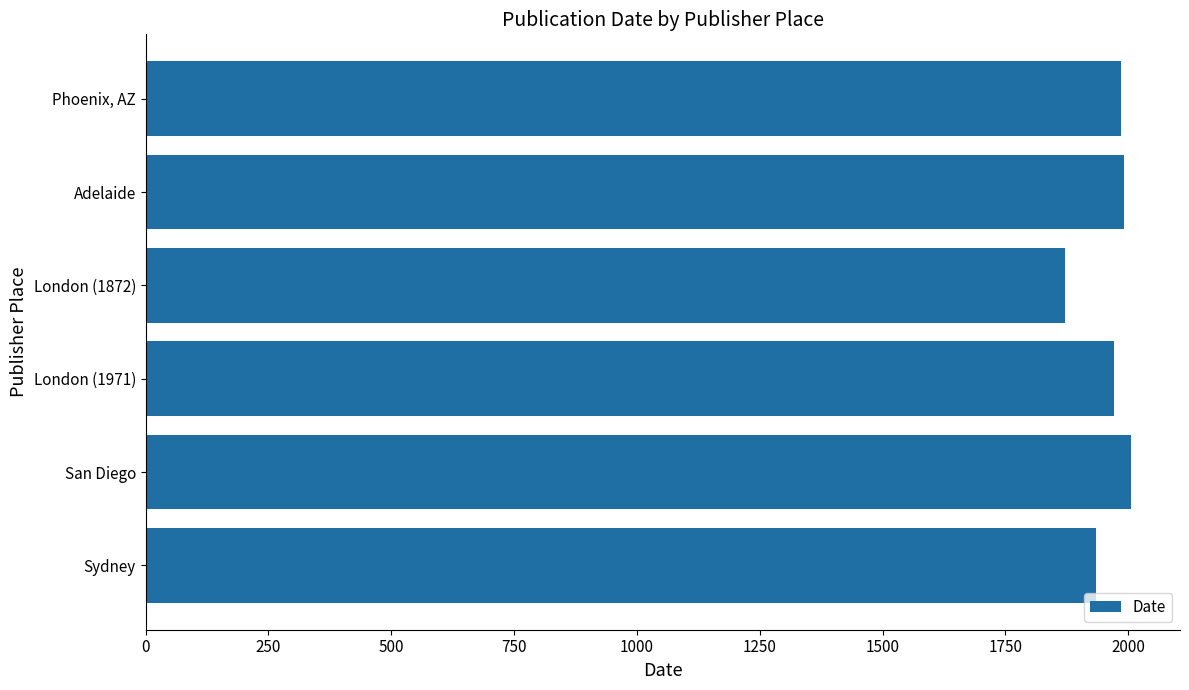

What is the ratio of the value at San Diego to the value at Sydney?

1.0